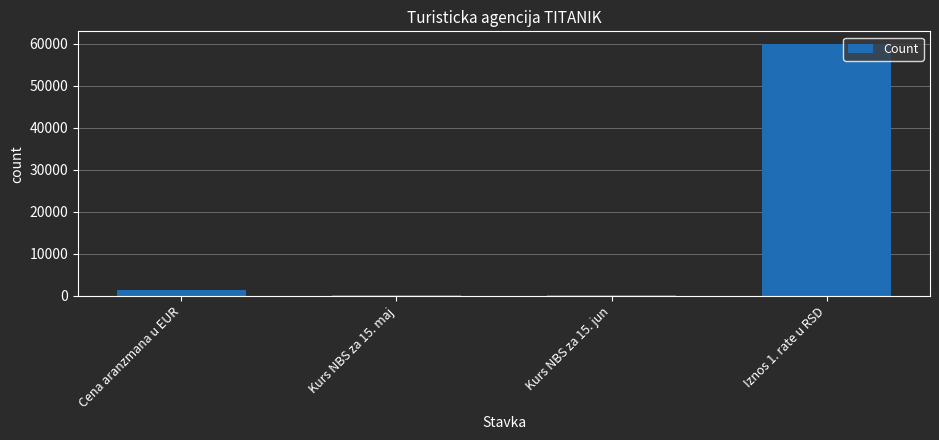

The value at Iznos 1. rate u RSD is 60000.0. True or false?

True